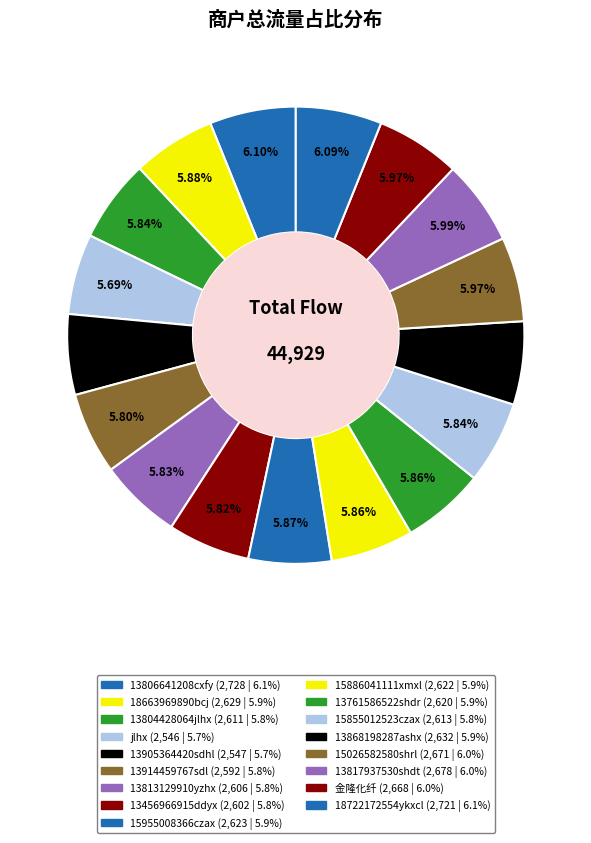

How many segments does this pie chart have?

17